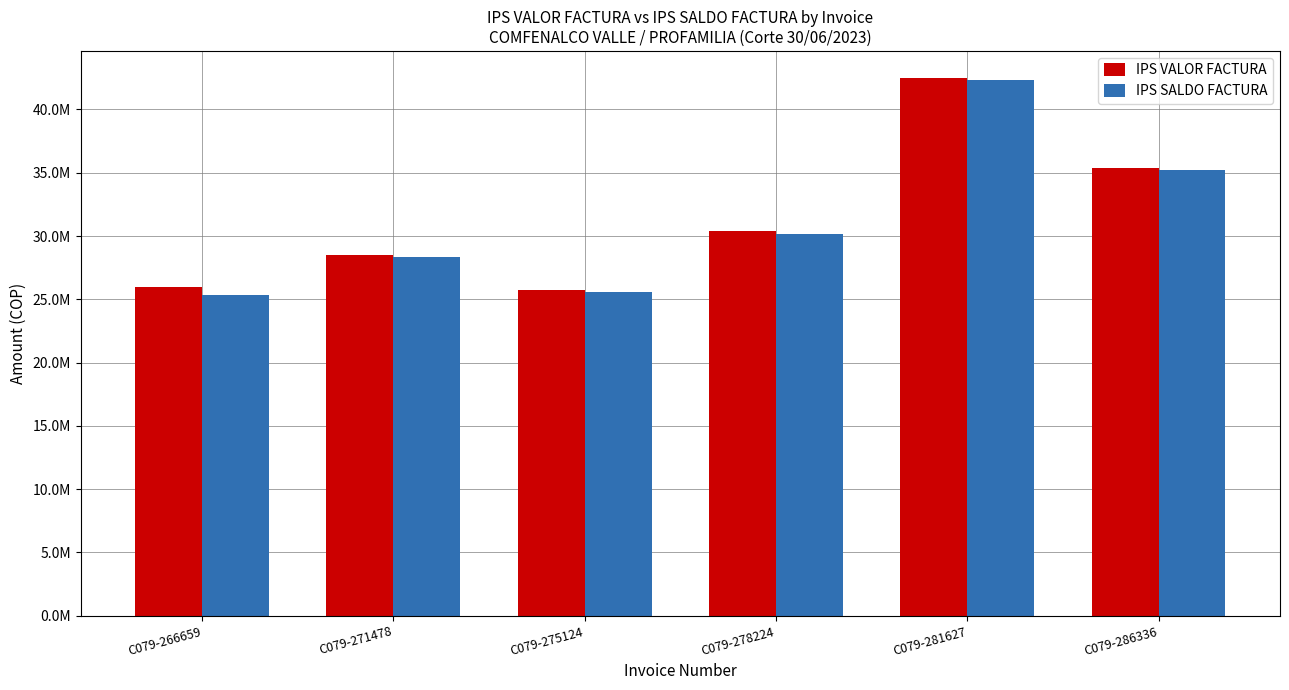

Does the chart contain any negative values?

No